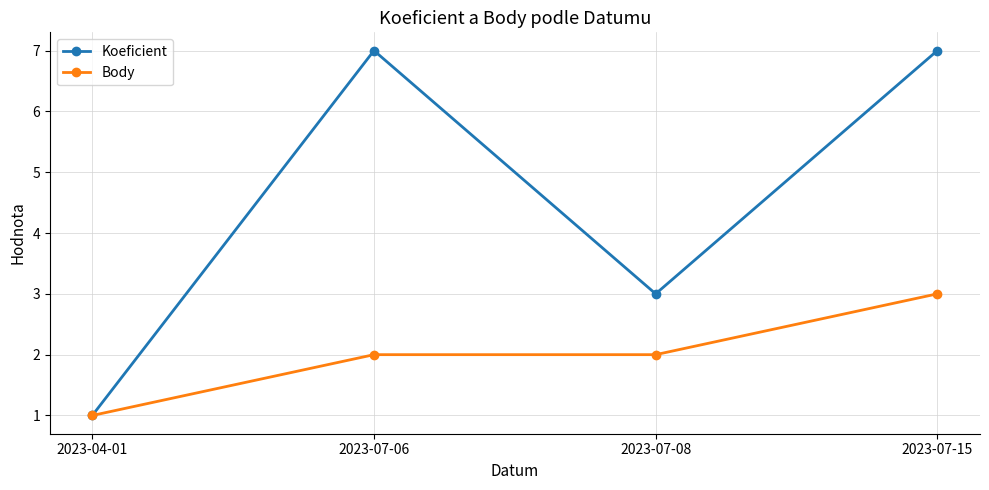

How many Body values are between 2 and 3?

3